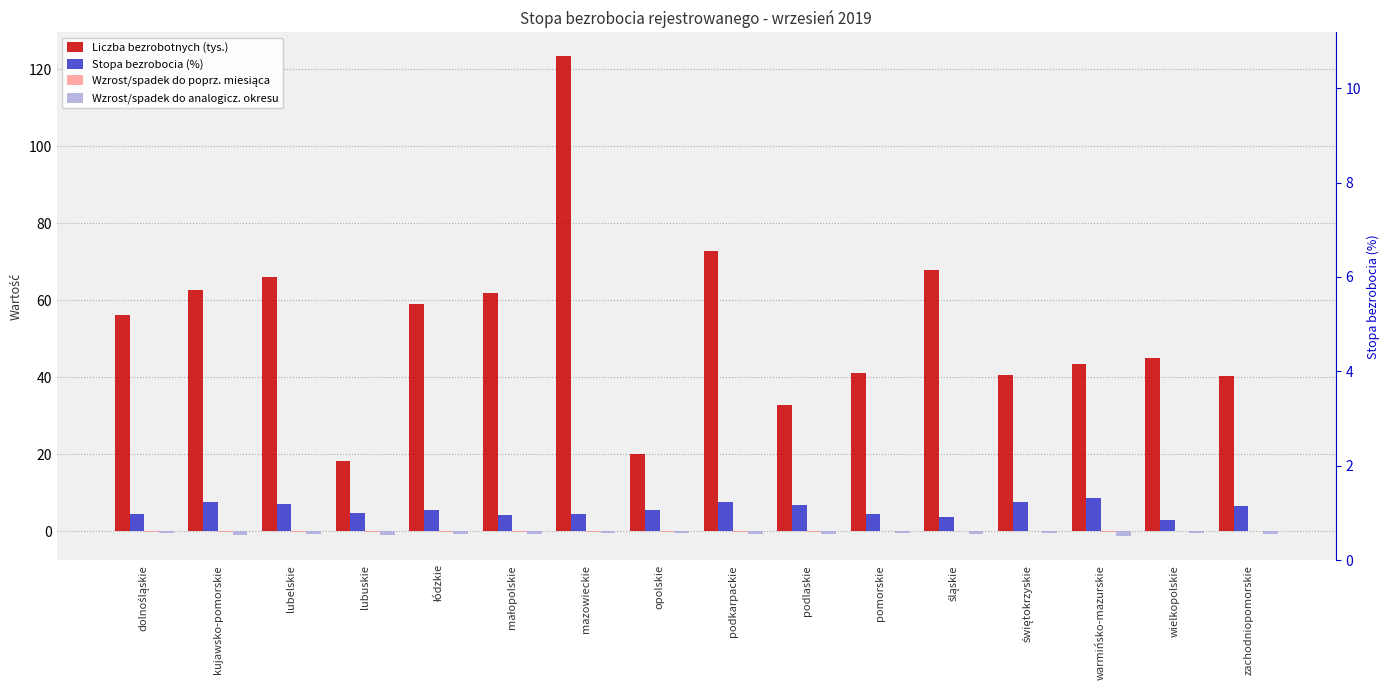

How many data points in Wzrost/spadek do poprz. miesiąca are less than 0?

11